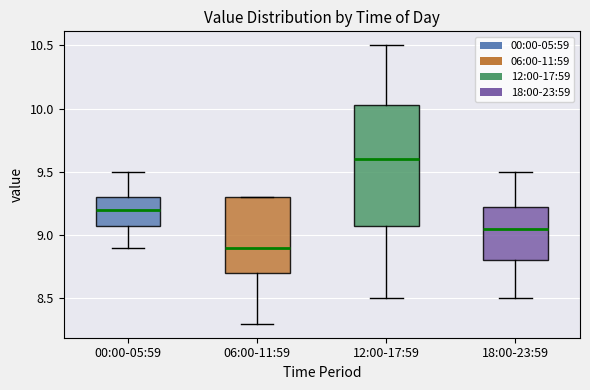

Reading left to right, transcribe this box plot: for each box, give where its median line is, the range the box spans, and where its two whiskers end, as read against the y-axis. The values are not printed on the chart, so give them approximately, as read against the axis.

00:00-05:59: median 9.20, box 9.10 to 9.30, whiskers 8.90 to 9.50
06:00-11:59: median 8.90, box 8.70 to 9.30, whiskers 8.30 to 9.30
12:00-17:59: median 9.60, box 9.10 to 10.05, whiskers 8.50 to 10.50
18:00-23:59: median 9.05, box 8.80 to 9.25, whiskers 8.50 to 9.50